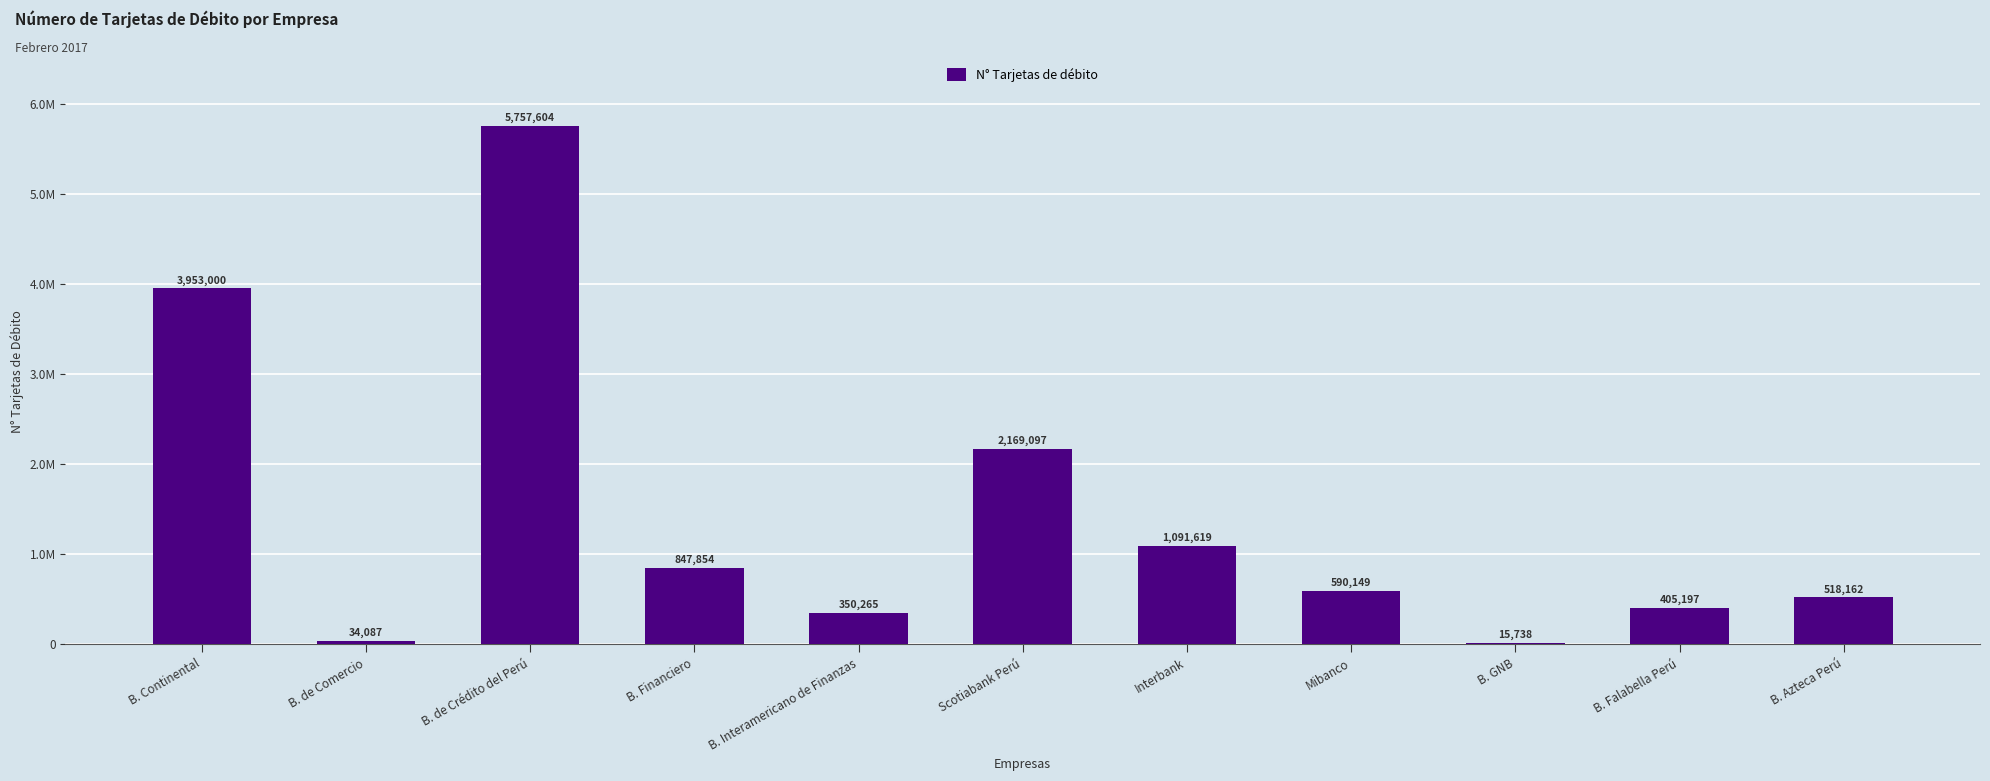

Rank the categories by value from lowest to highest.

B. GNB, B. de Comercio, B. Interamericano de Finanzas, B. Falabella Perú, B. Azteca Perú, Mibanco, B. Financiero, Interbank, Scotiabank Perú, B. Continental, B. de Crédito del Perú